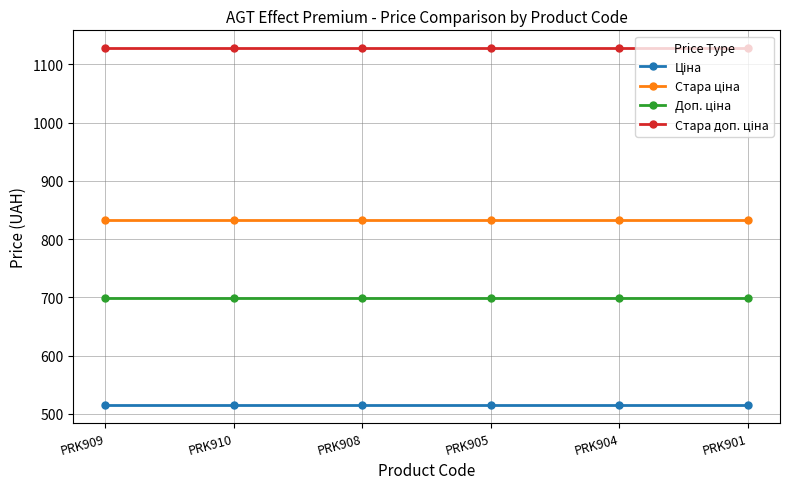

What is the total value across all series at PRK909?

3175.2